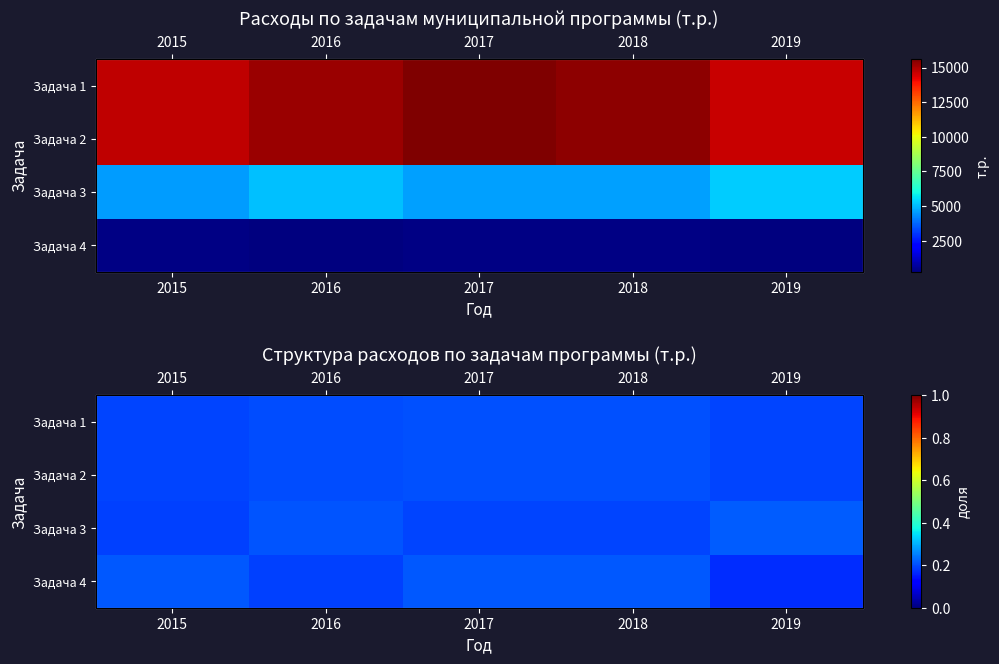

What is the highest value of the Задача 1 series?

0.2